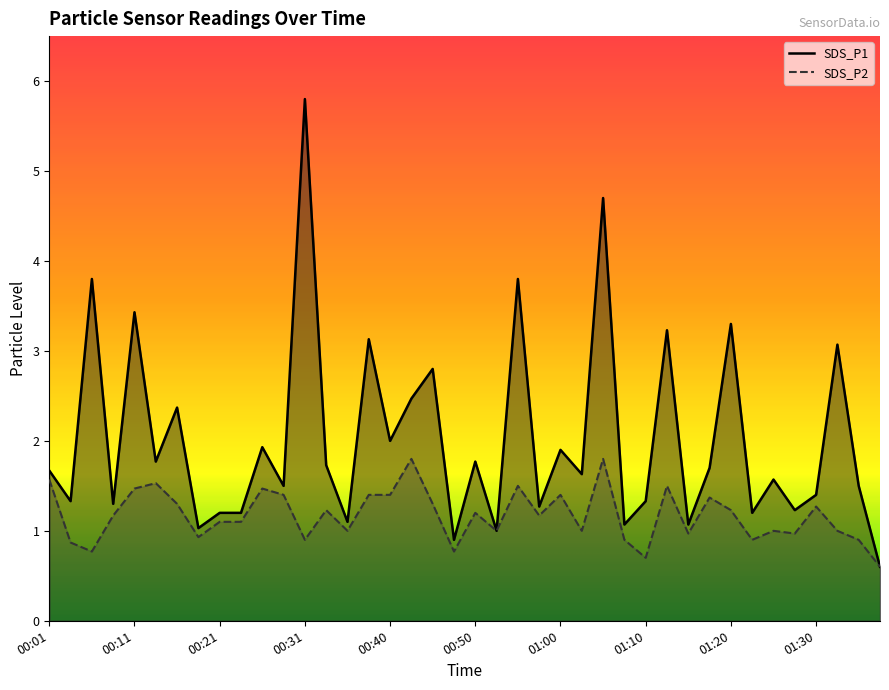

The value of SDS_P2 at 00:48 is 0.4. True or false?

False